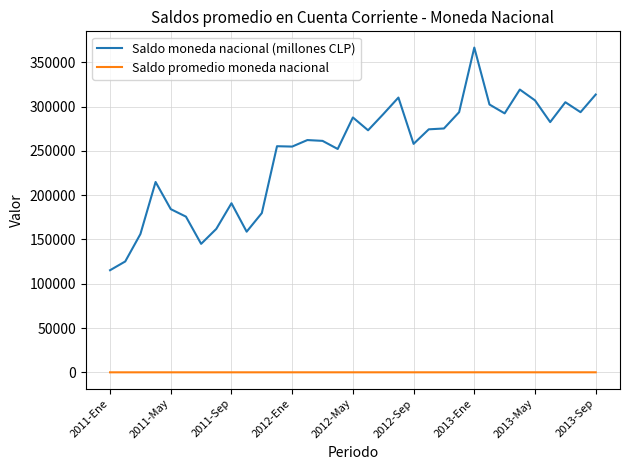

True or false: Saldo promedio moneda nacional and Saldo moneda nacional (millones CLP) cross at least once.

False